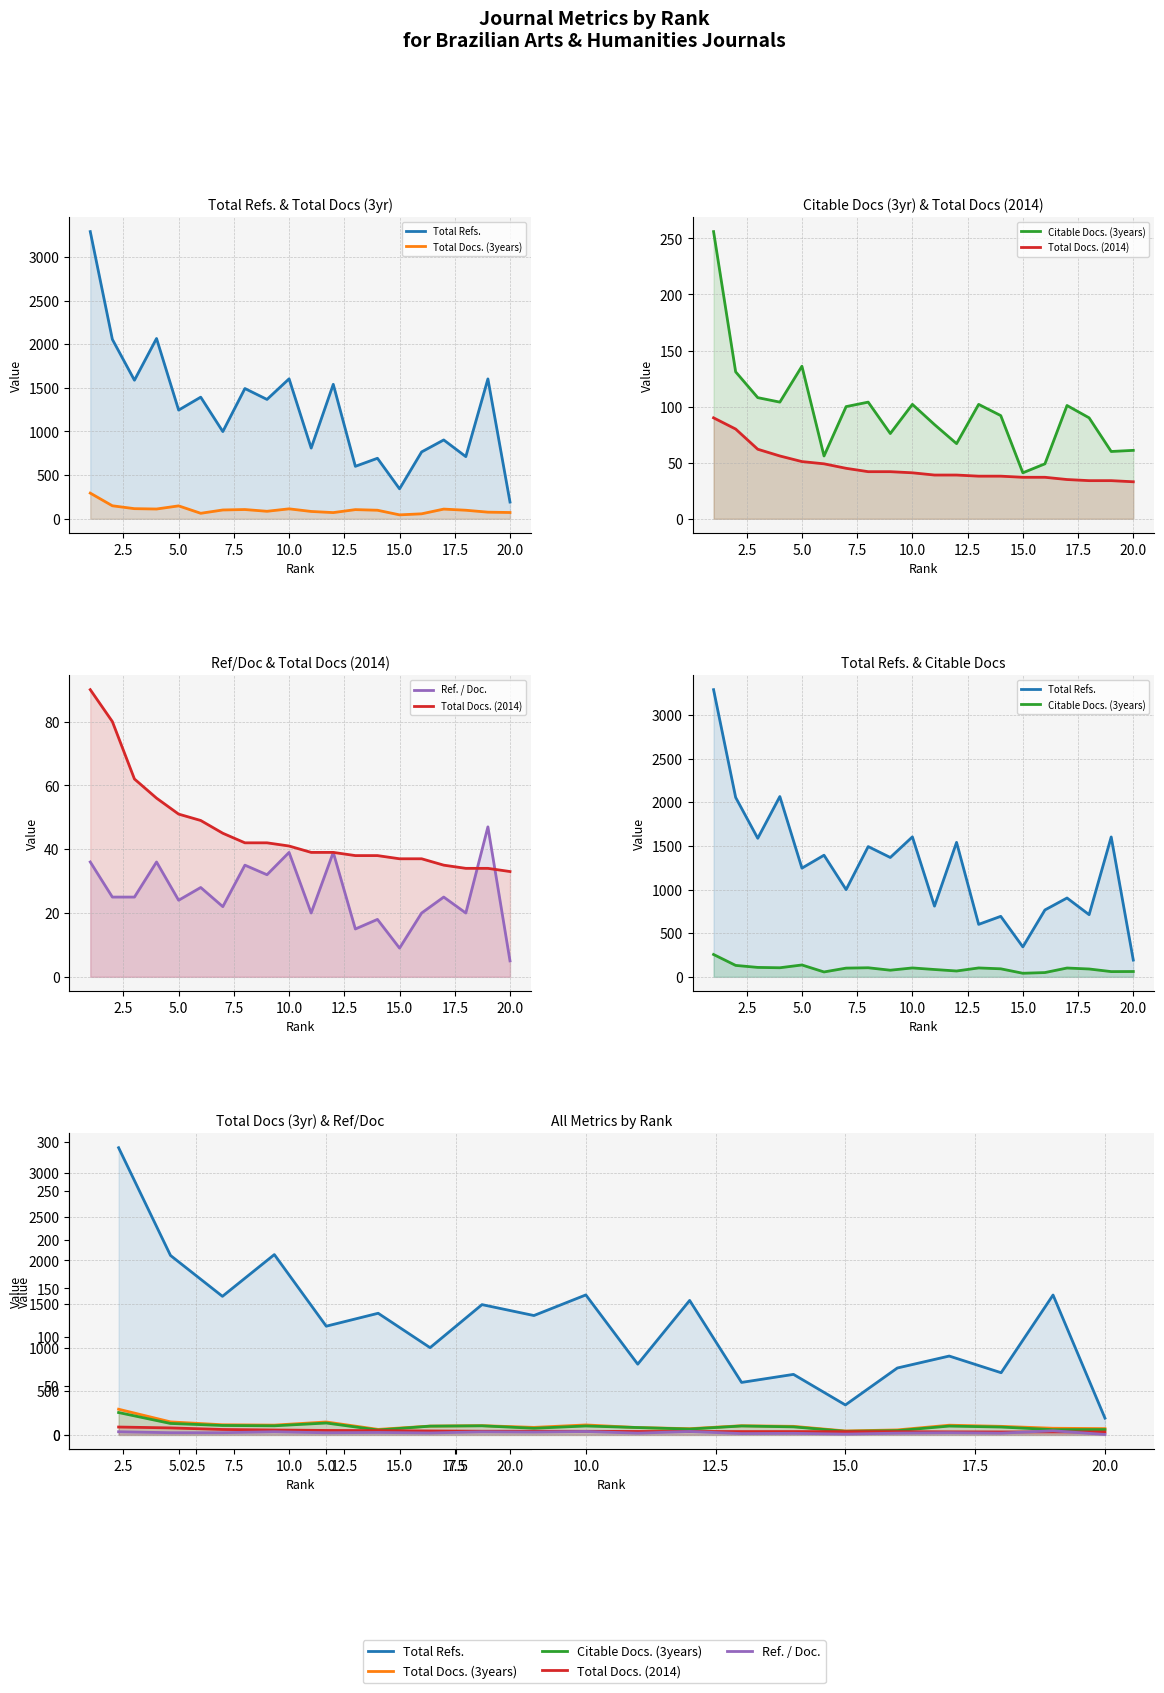

Which series has the widest spread of values?

Total Refs.